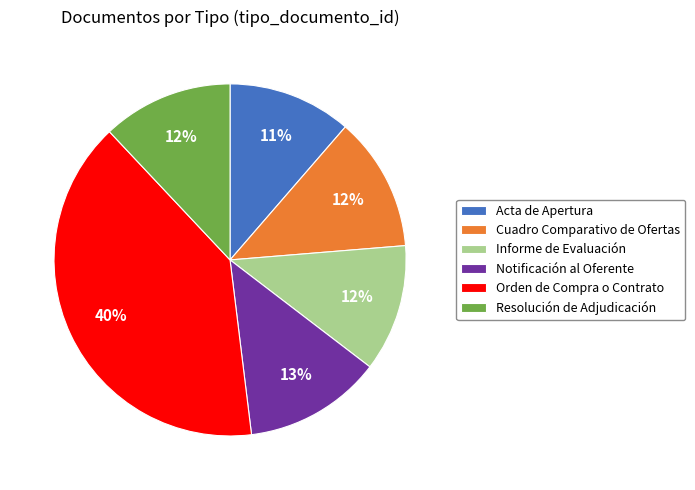

Is Resolución de Adjudicación the majority of the pie?

No